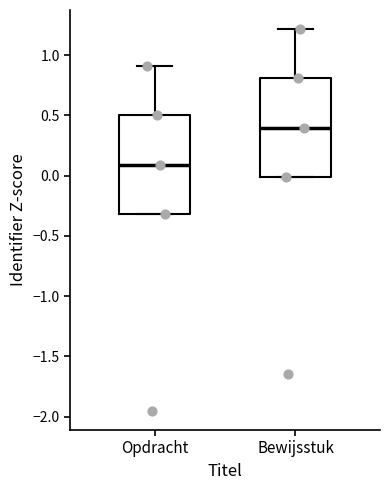

Which box's median line is the lowest?

Opdracht